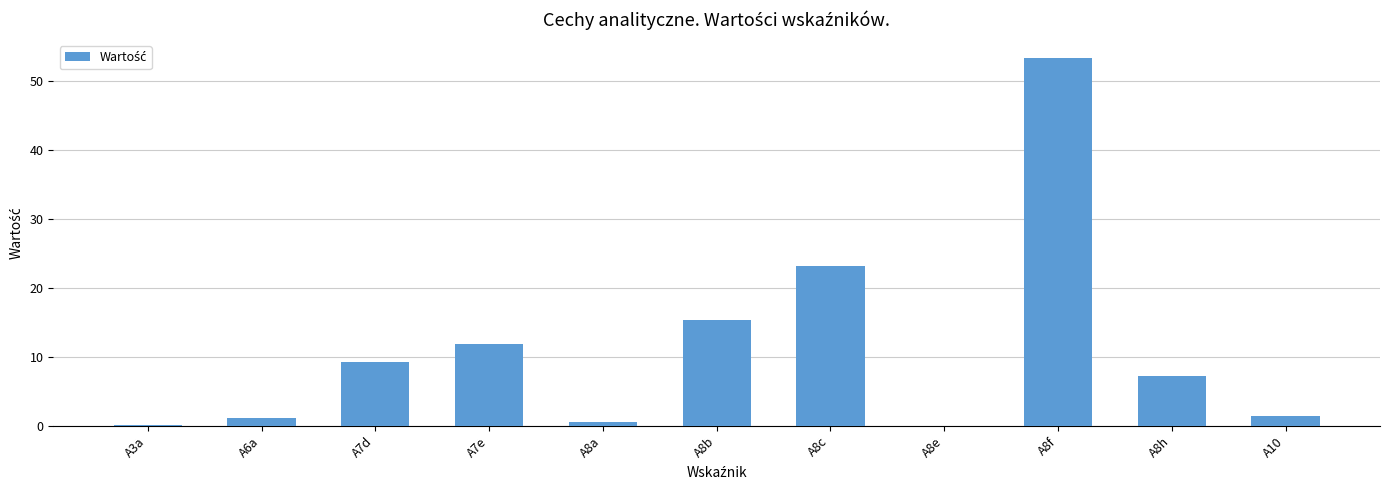

Between A8f and A8h, which is larger?

A8f